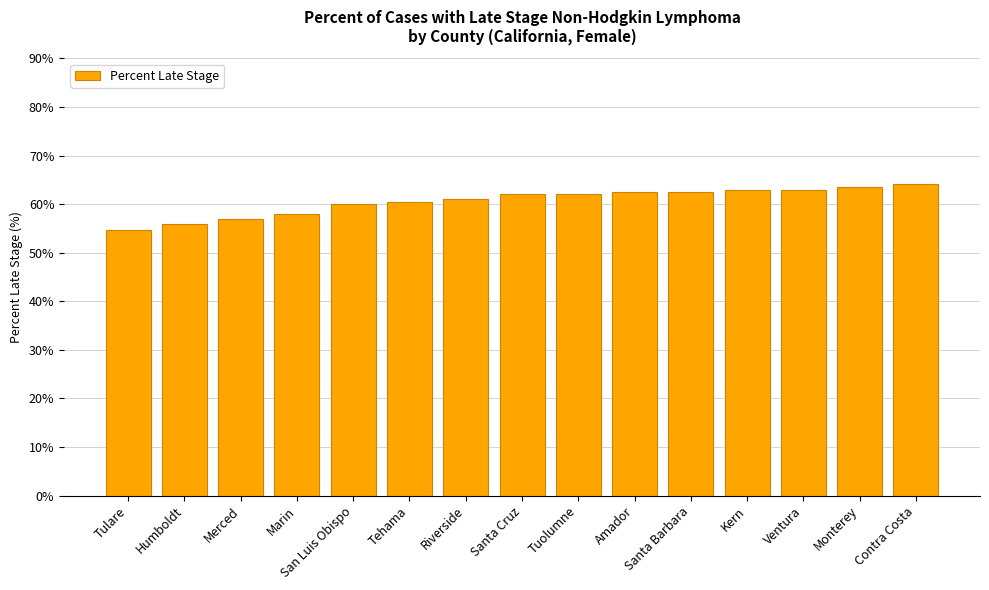

Reading right to left, what are all the values shown in this chart?

Contra Costa=64.1	Monterey=63.5	Ventura=62.9	Kern=62.9	Santa Barbara=62.5	Amador=62.5	Tuolumne=62.1	Santa Cruz=62.1	Riverside=61.0	Tehama=60.4	San Luis Obispo=60.0	Marin=57.9	Merced=57.0	Humboldt=55.8	Tulare=54.6